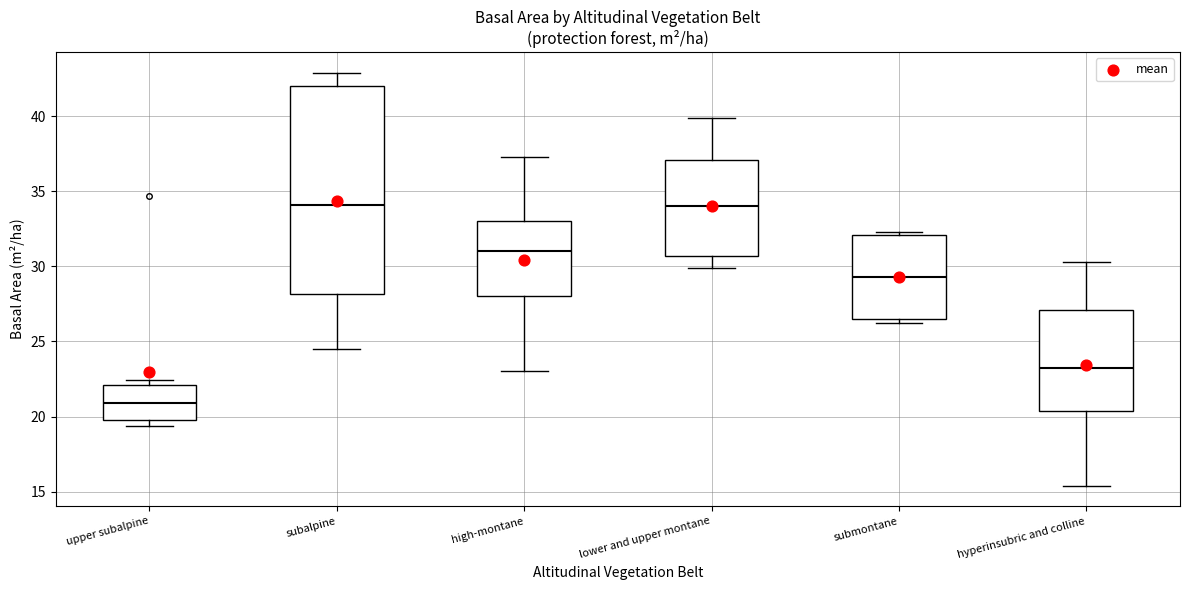

Reading left to right, read every box against the y-axis: the position of its median line, the range the box covers, and the ends of its whiskers. The values are not printed on the chart, so give them approximately, as read against the axis.

upper subalpine: median 21.0, box 20.0 to 22.0, whiskers 19.5 to 22.5
subalpine: median 34.0, box 28.0 to 42.0, whiskers 24.5 to 43.0
high-montane: median 31.0, box 28.0 to 33.0, whiskers 23.0 to 37.5
lower and upper montane: median 34.0, box 30.5 to 37.0, whiskers 30.0 to 40.0
submontane: median 29.5, box 26.5 to 32.0, whiskers 26.0 to 32.5
hyperinsubric and colline: median 23.0, box 20.5 to 27.0, whiskers 15.5 to 30.5